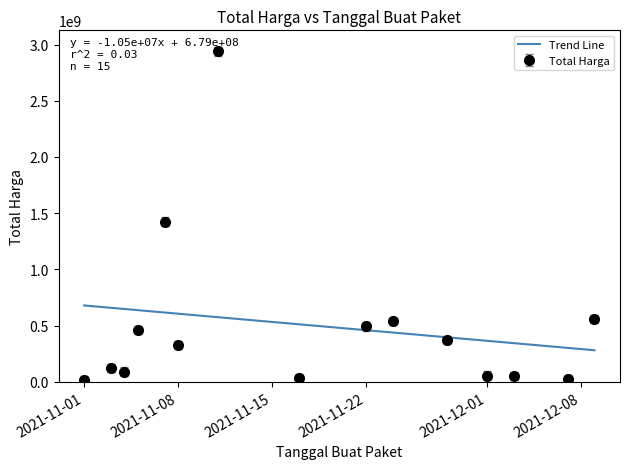

Which has a higher value, 2021-11-03 or 2021-11-08?

2021-11-08